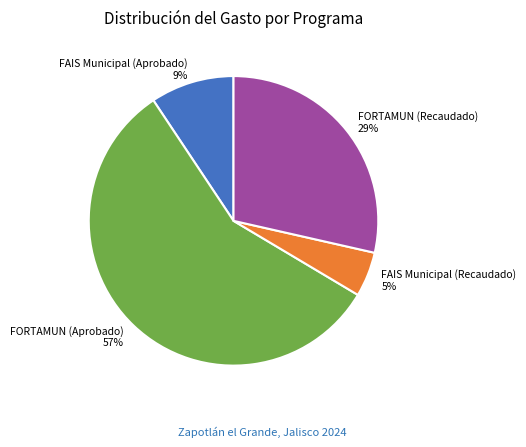

Rank the categories by value from lowest to highest.

FAIS Municipal (Recaudado), FAIS Municipal (Aprobado), FORTAMUN (Recaudado), FORTAMUN (Aprobado)